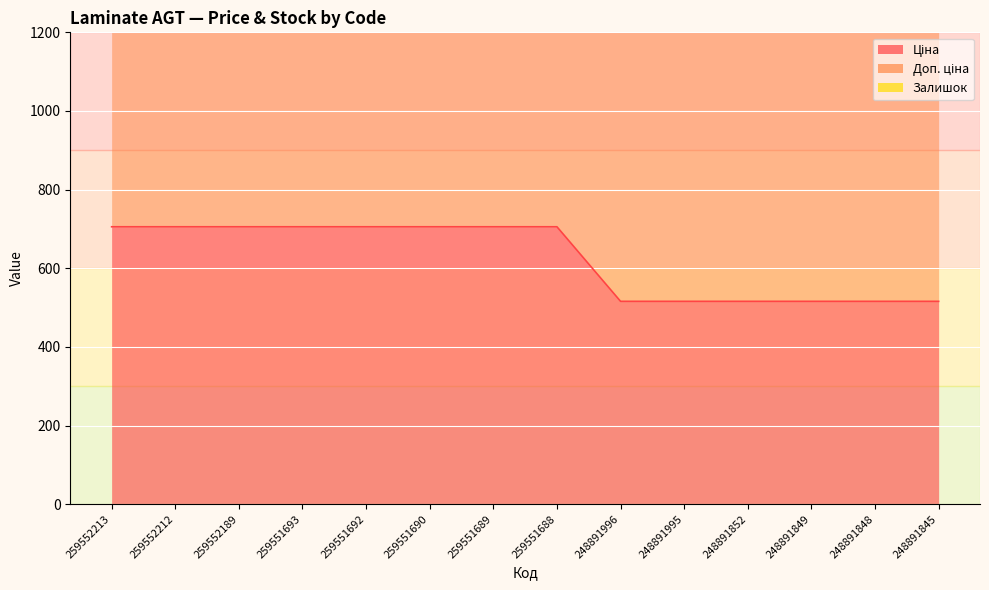

How many data points in Доп. ціна are above 1747?

8